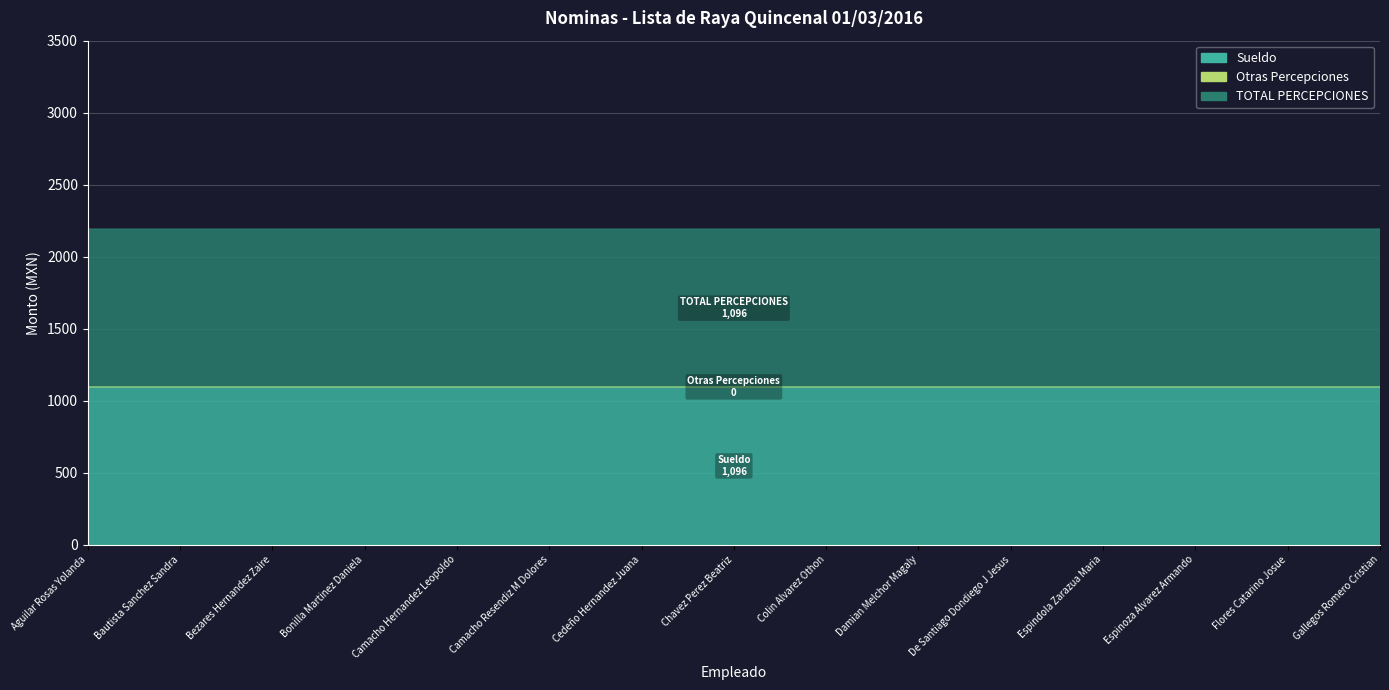

True or false: Sueldo and Otras Percepciones intersect in this chart.

False